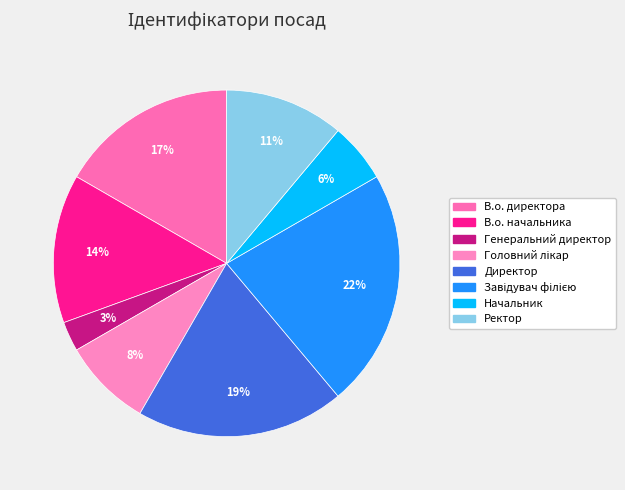

To the nearest percent, what percentage of the pie is Ректор?

11%